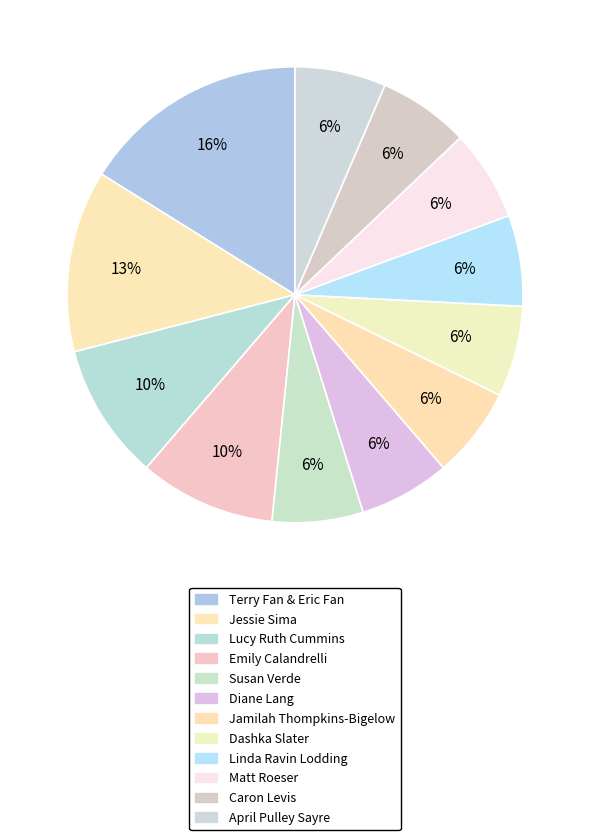

Count the number of slices in the pie.

12